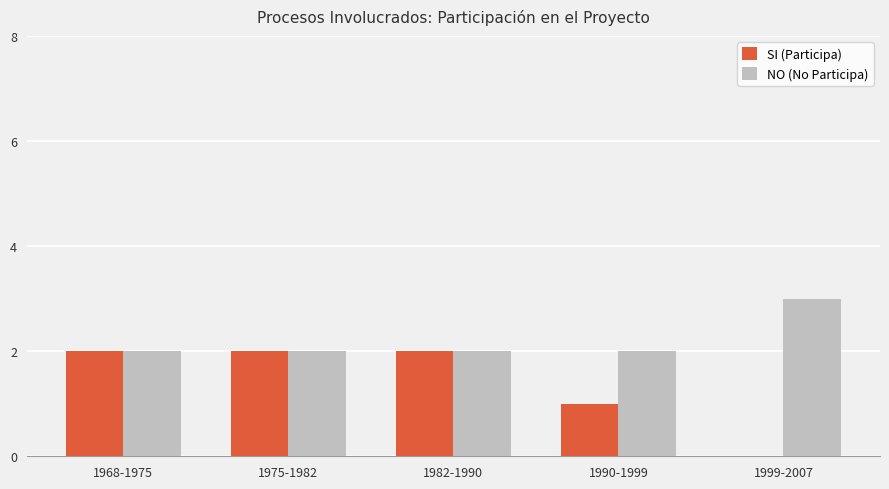

Between 1982-1990 and 1990-1999, which series saw the biggest shift?

SI (Participa)